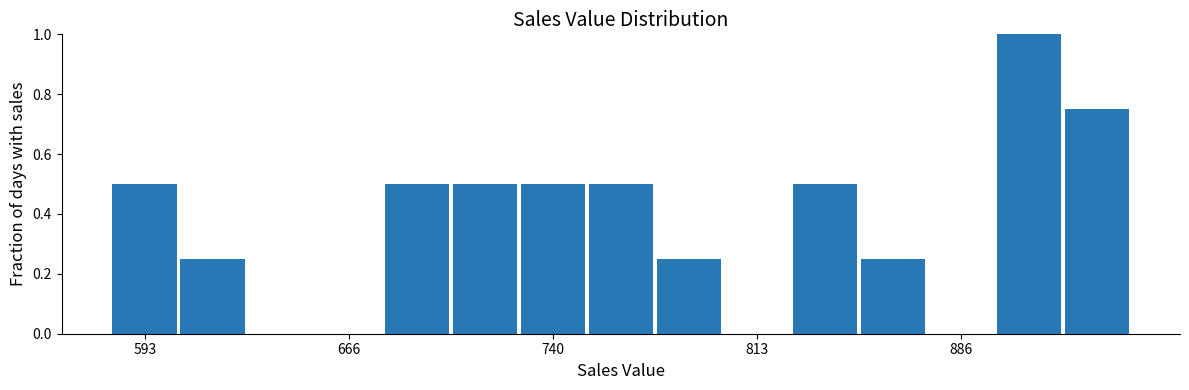

Around what value on the x-axis is the tallest bar? Give the approximate position of its centre, as read against the axis.

910